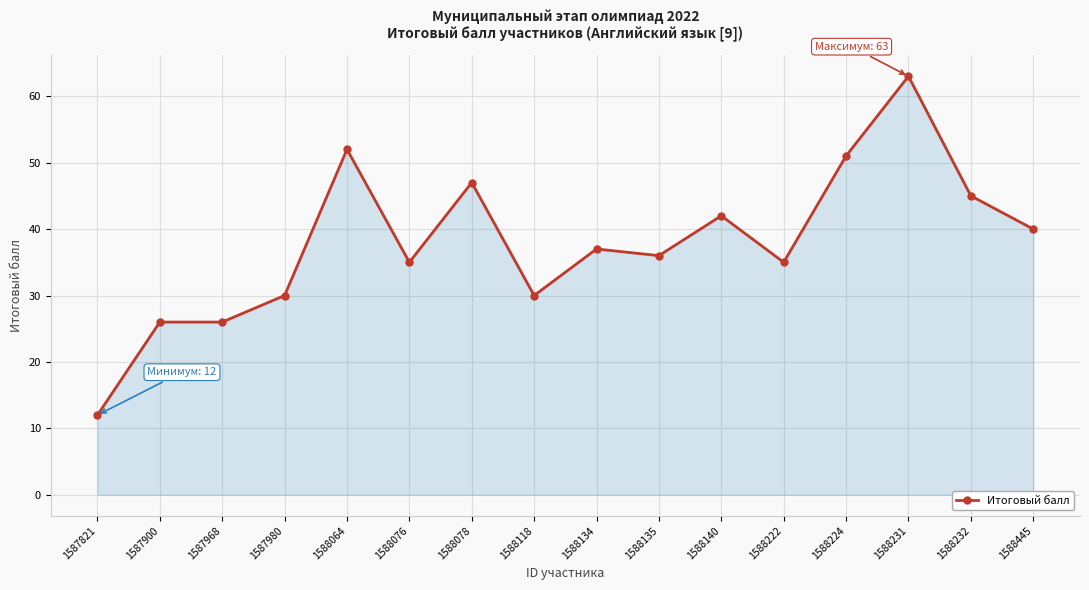

What is the average value?

38